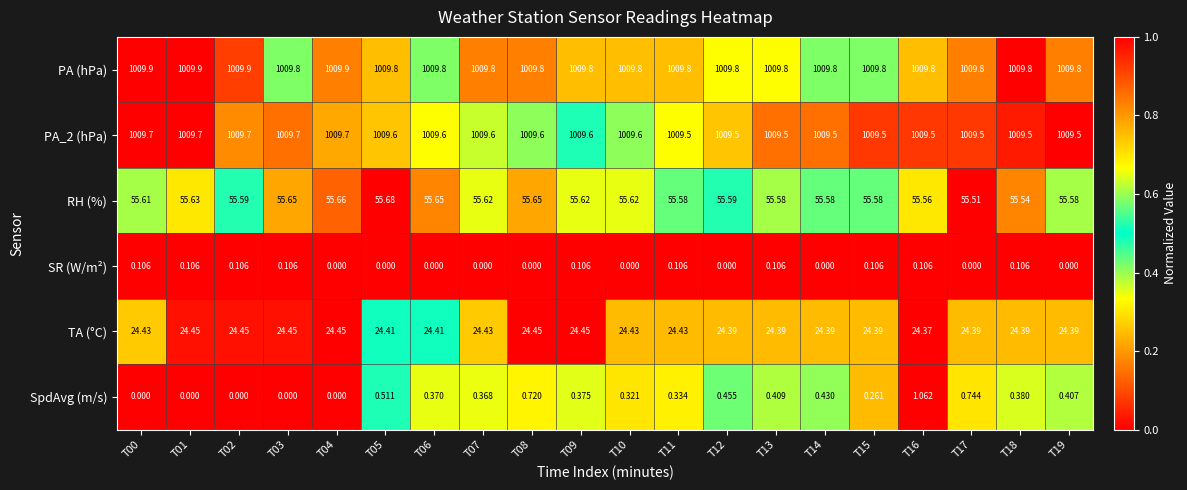

Which series has the widest spread of values?

SpdAvg (m/s)